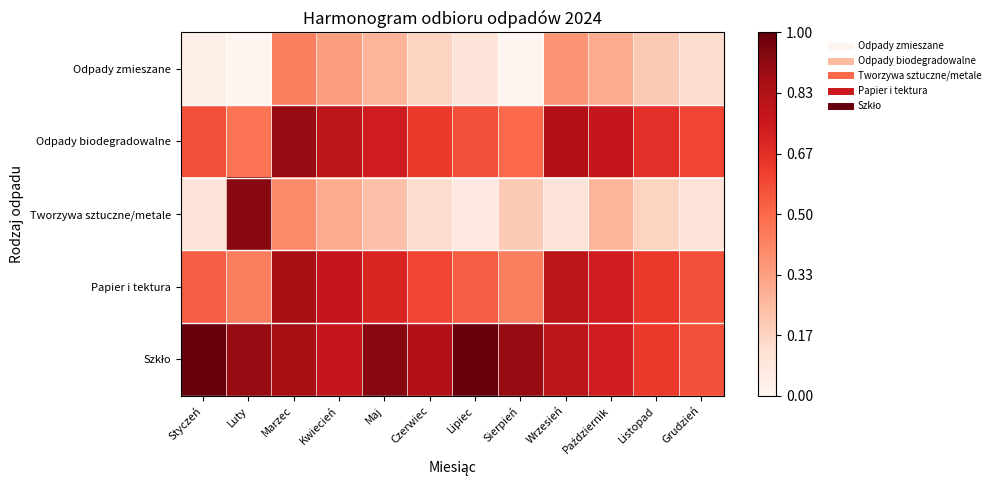

What is the greatest value displayed?

1.0